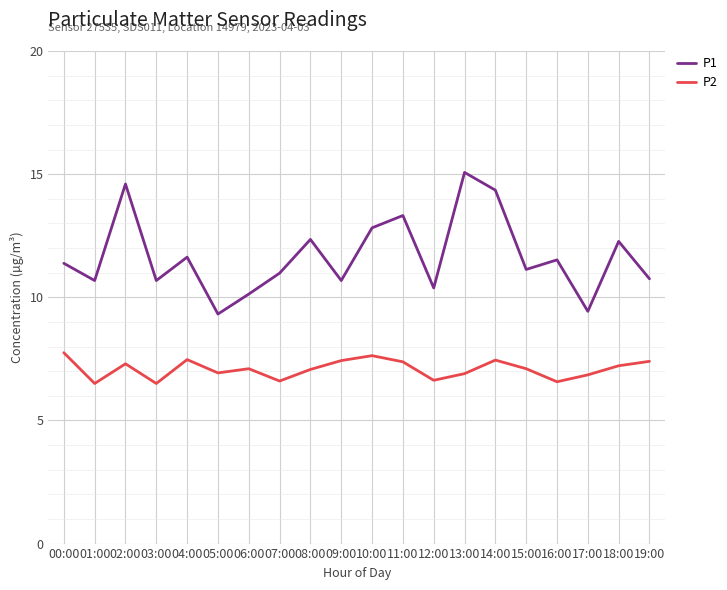

List the series in order of their overall mean, highest first.

P1, P2